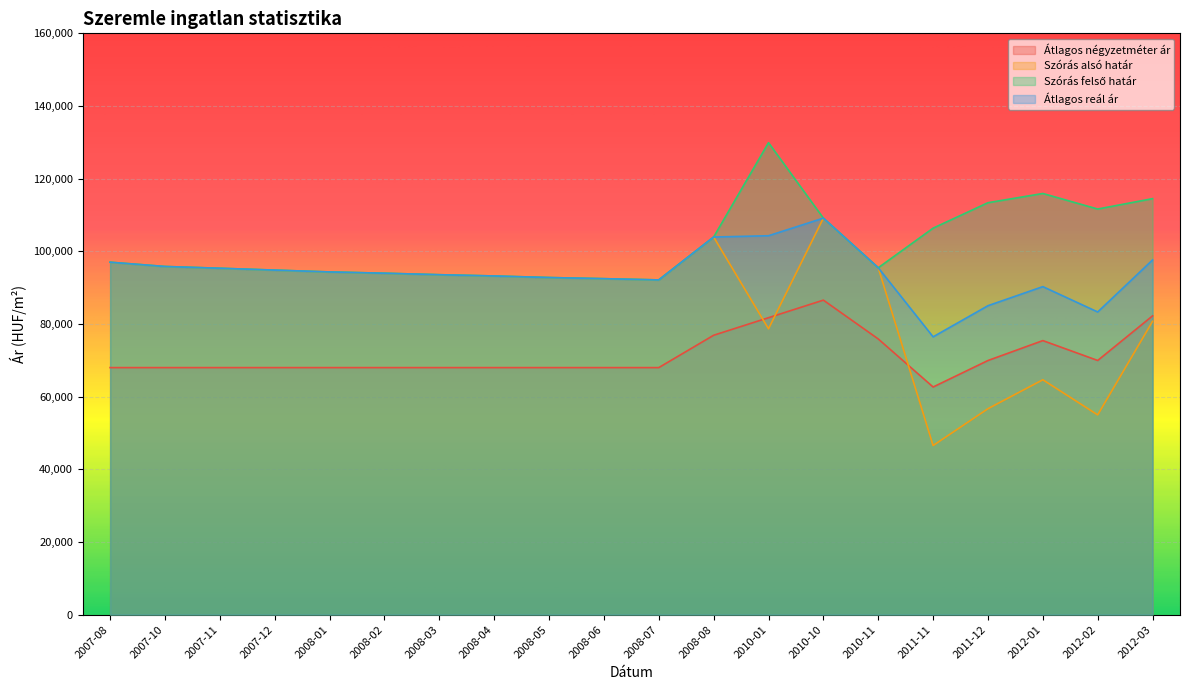

True or false: Szórás alsó határ has a value of 33234 at 2008-02.

False